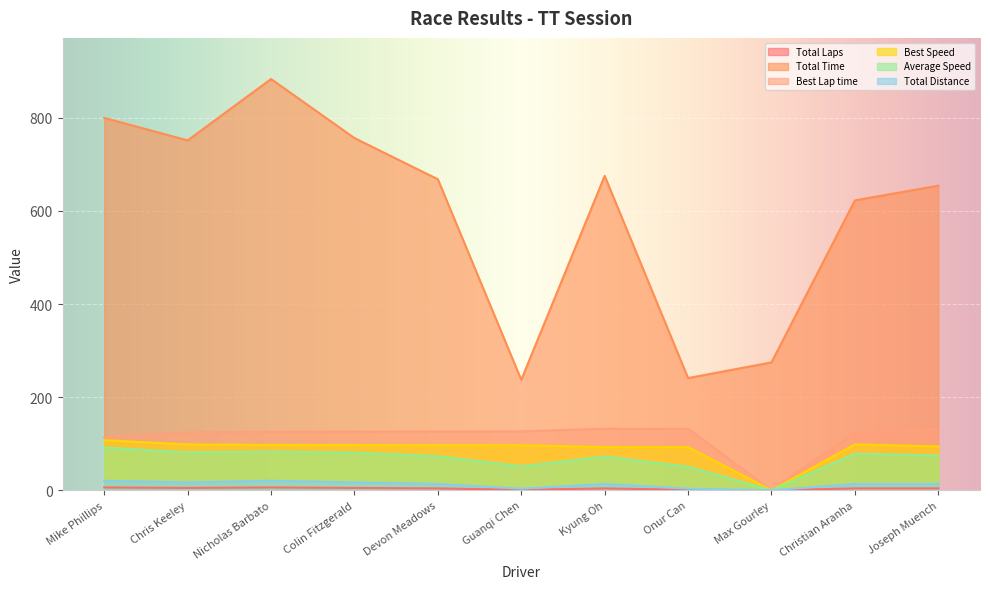

Rank the series by their maximum value, from highest to lowest.

Total Time, Best Lap time, Best Speed, Average Speed, Total Distance, Total Laps